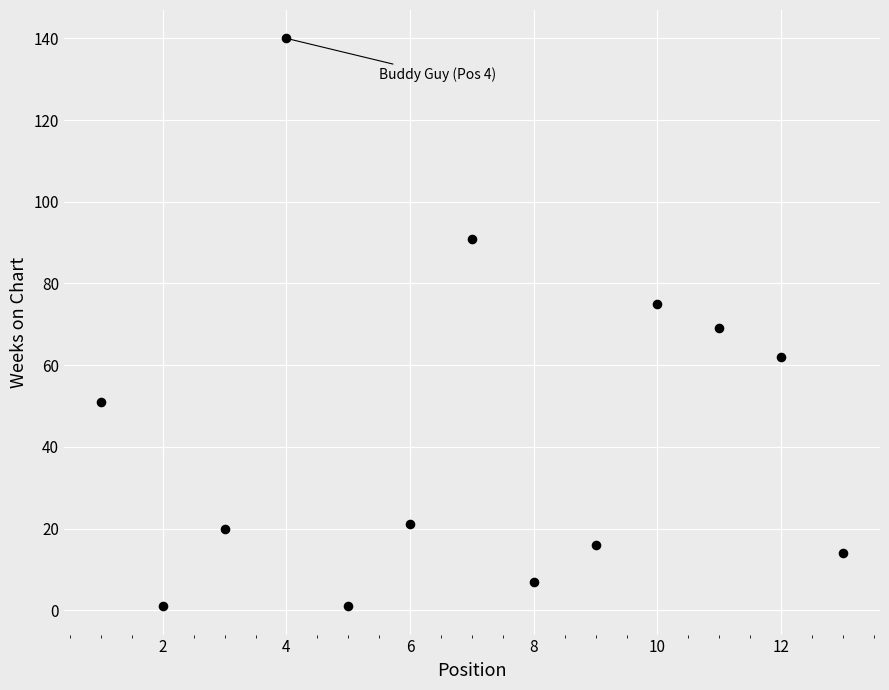

What is the range of X values (max minus min)?

12